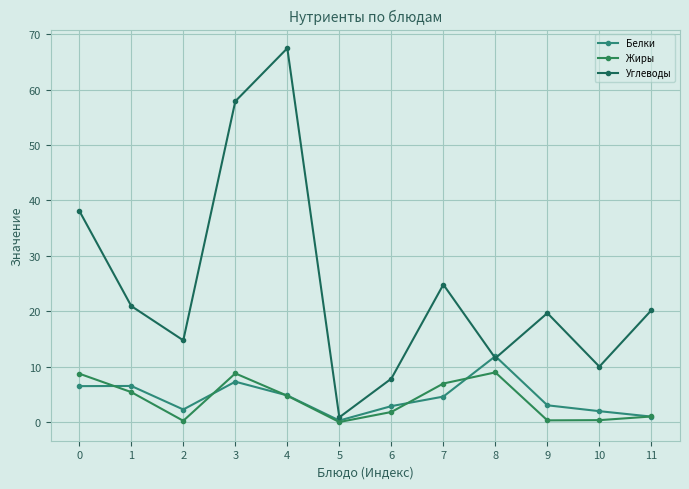

Read the Жиры value at 11.

1.0